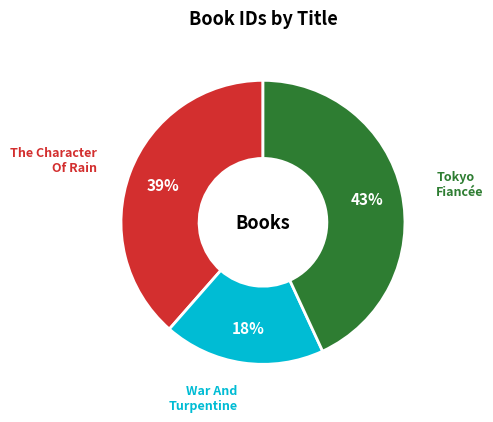

The War And Turpentine slice represents 18% of the pie. True or false?

True